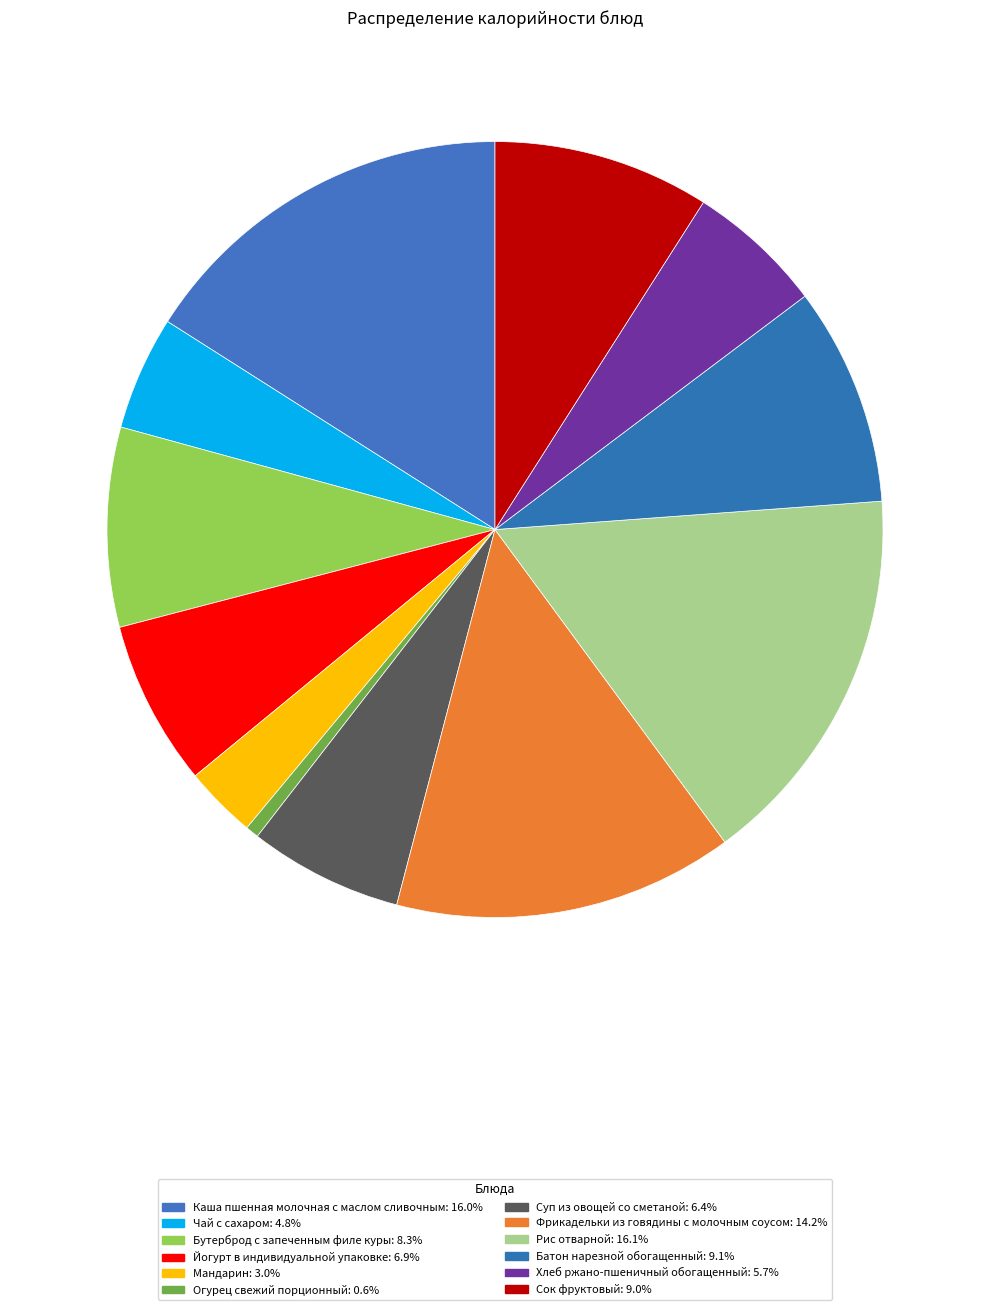

Rank the categories by value from lowest to highest.

Огурец свежий порционный, Мандарин, Чай с сахаром, Хлеб ржано-пшеничный обогащенный, Суп из овощей со сметаной, Йогурт в индивидуальной упаковке, Бутерброд с запеченным филе куры, Сок фруктовый, Батон нарезной обогащенный, Фрикадельки из говядины с молочным соусом, Каша пшенная молочная с маслом сливочным, Рис отварной